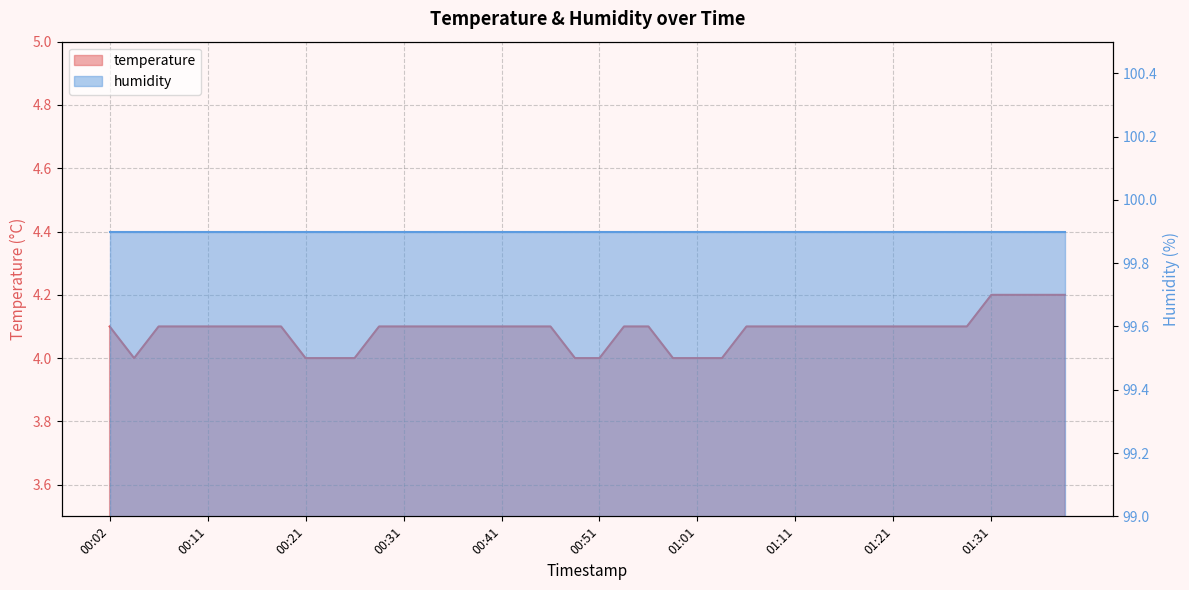

Is it true that the value at 00:11 is 4.1?

True